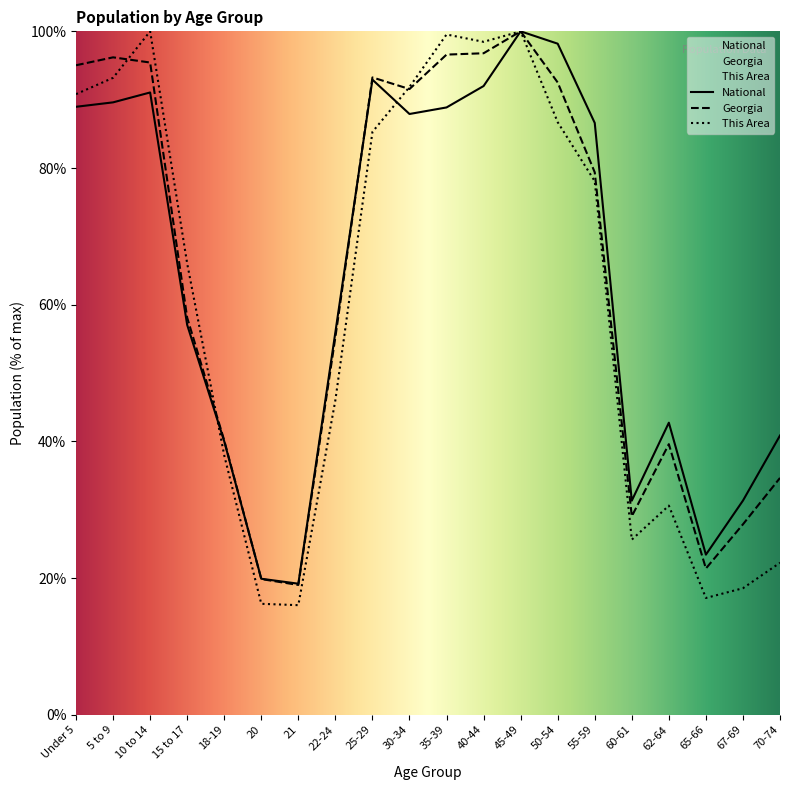

Which category has the highest value in the This Area series?

10 to 14